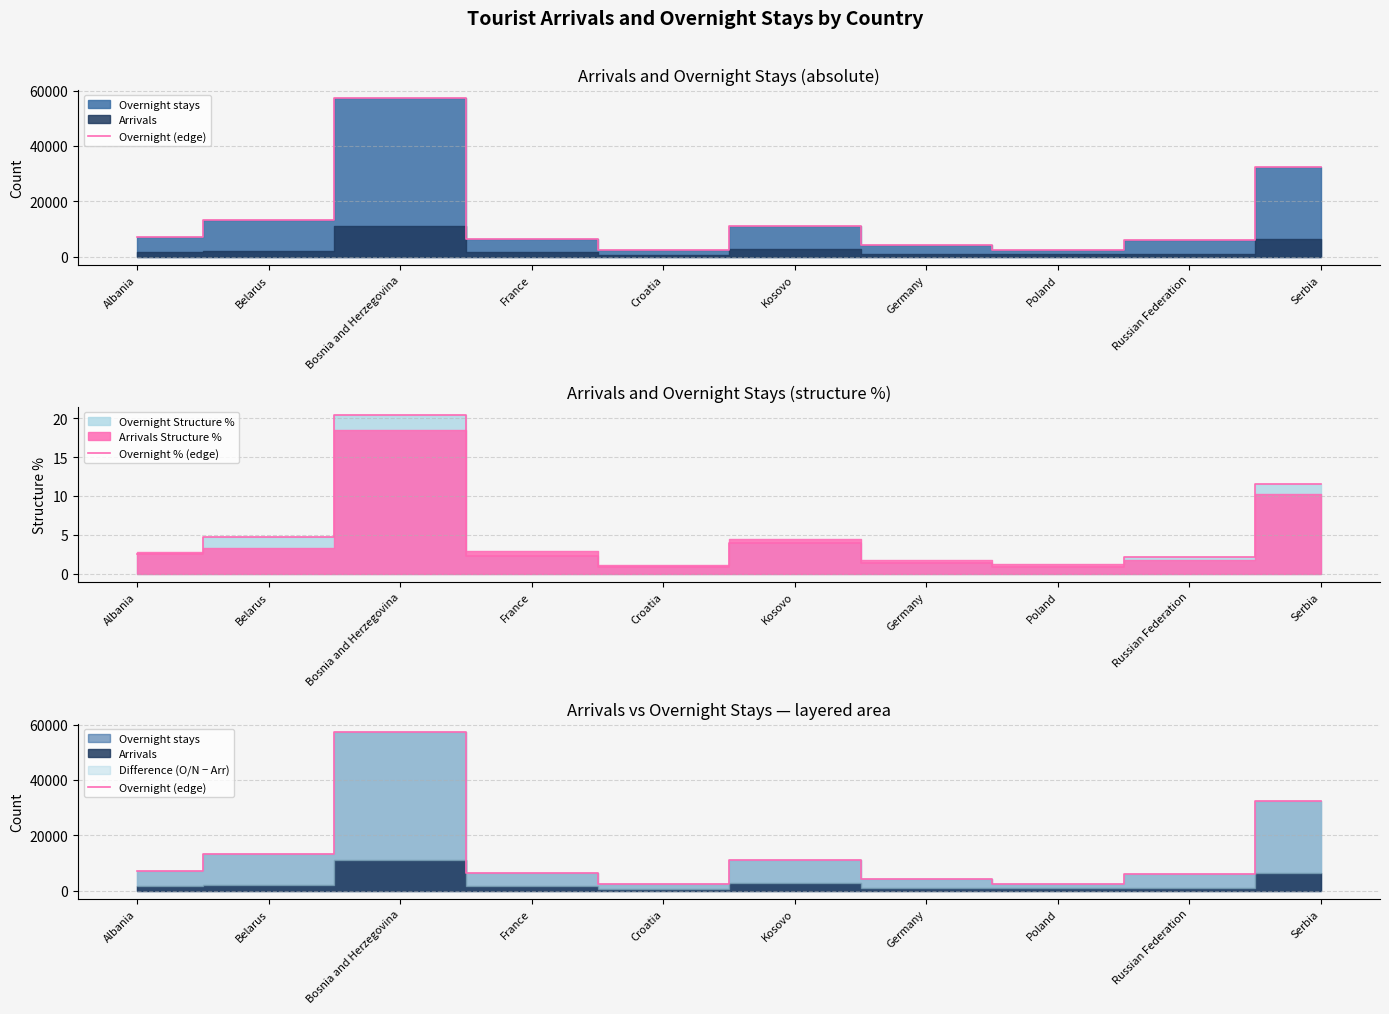

What is the difference between the second highest and second lowest values in the Overnight % (edge) series?

10.6